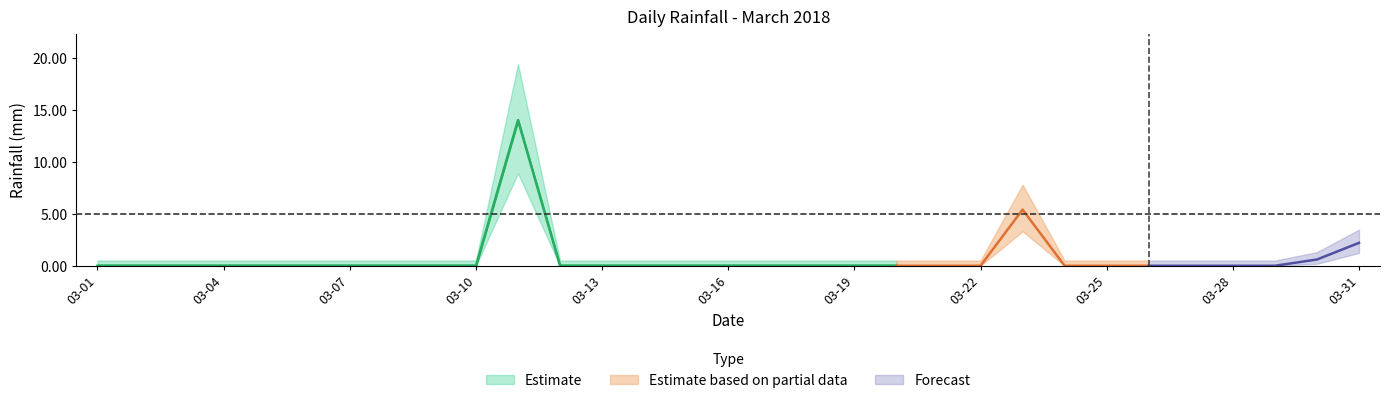

What is the average value?

0.7